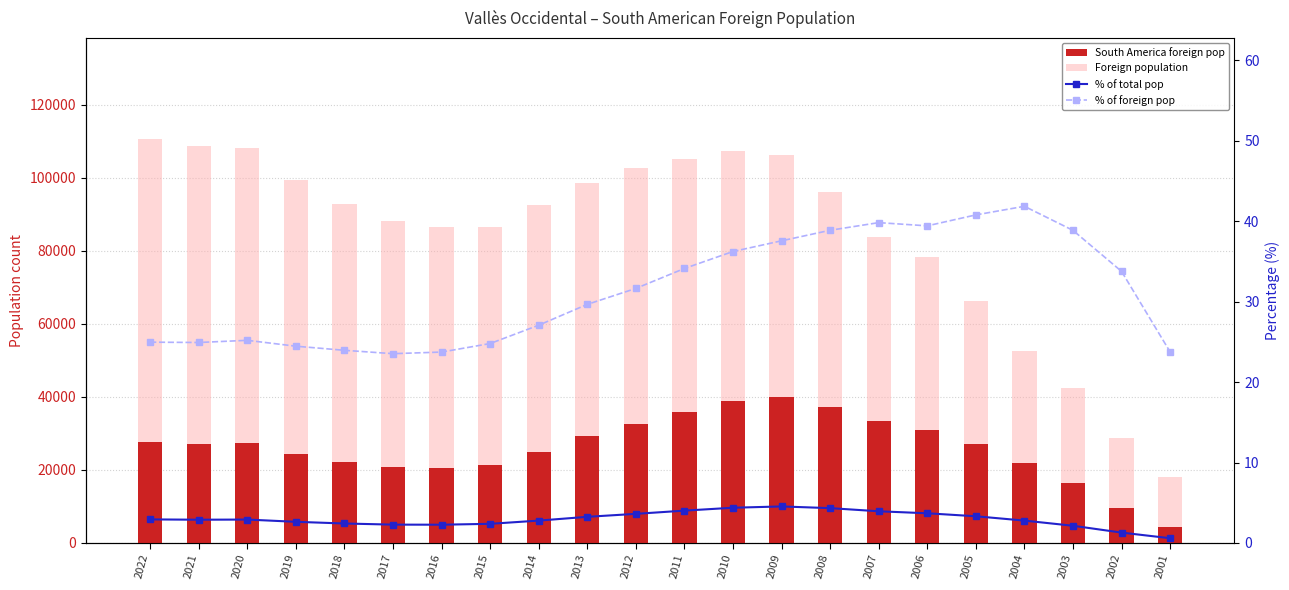

Is it true that South America foreign pop equals 16532.0 at 2003?

True